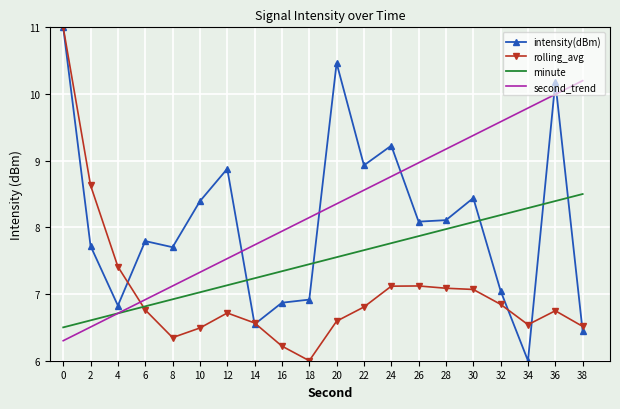

True or false: minute has a value of 8.3 at 34.

True